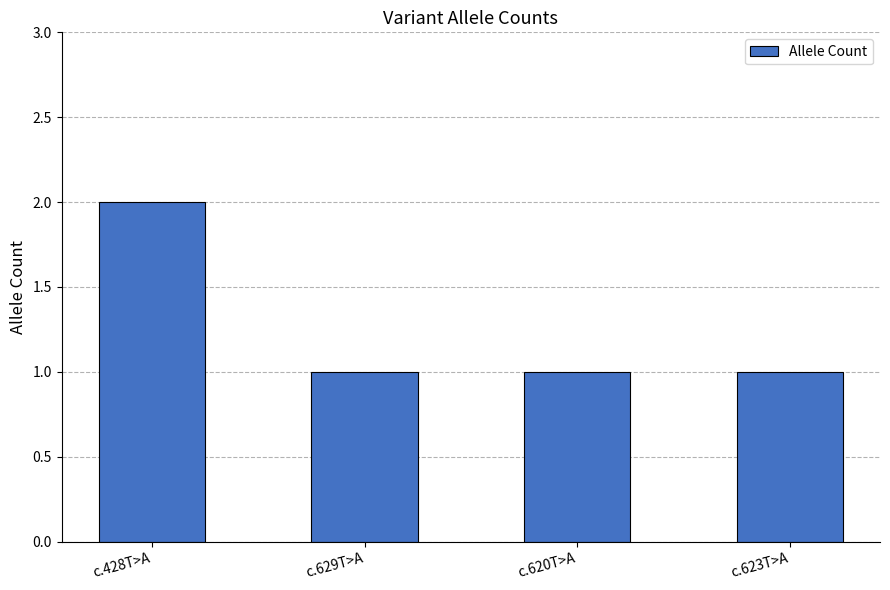

Reading left to right, what are all the values shown in this chart?

c.428T>A=2	c.629T>A=1	c.620T>A=1	c.623T>A=1